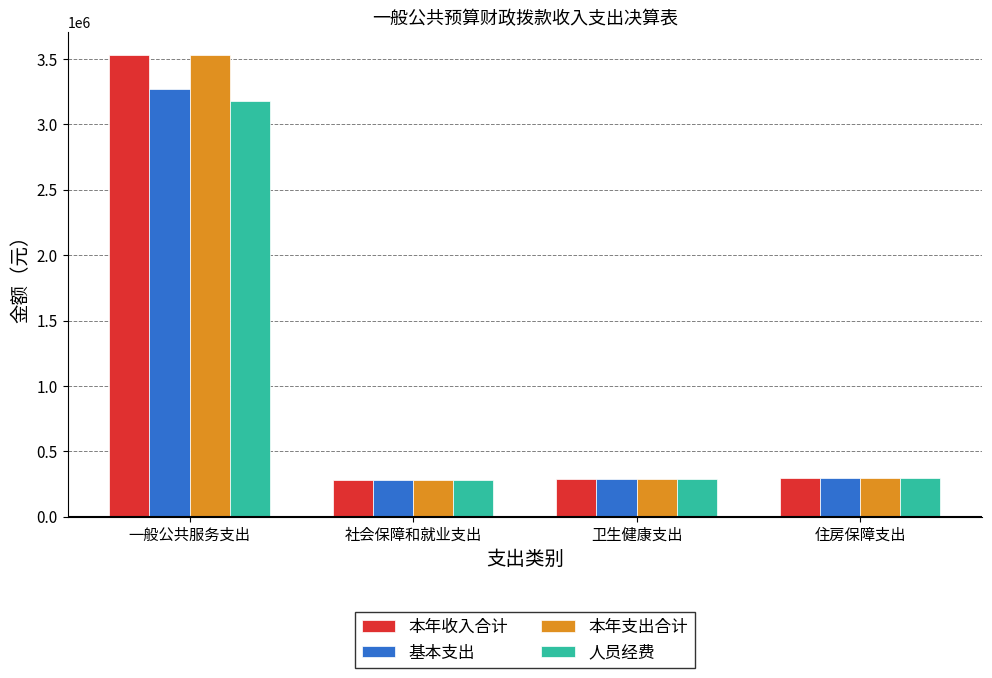

What is the difference between the 人员经费 values at 住房保障支出 and 卫生健康支出?

9204.3